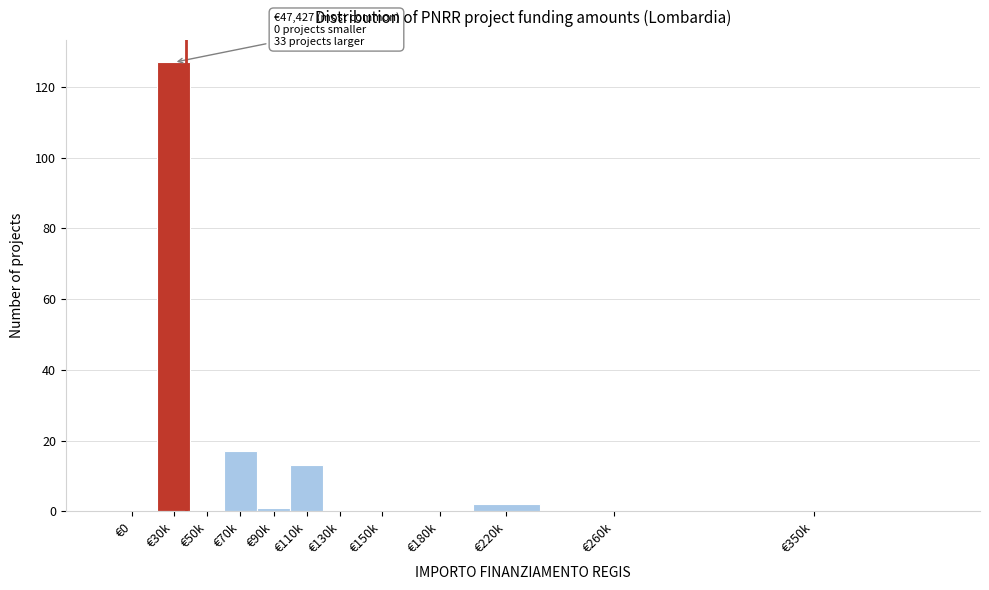

Reading left to right, extract all data points from this chart.

€0=0	€30k=127	€50k=0	€70k=17	€90k=1	€110k=13	€130k=0	€150k=0	€180k=0	€220k=2	€260k=0	€350k=0